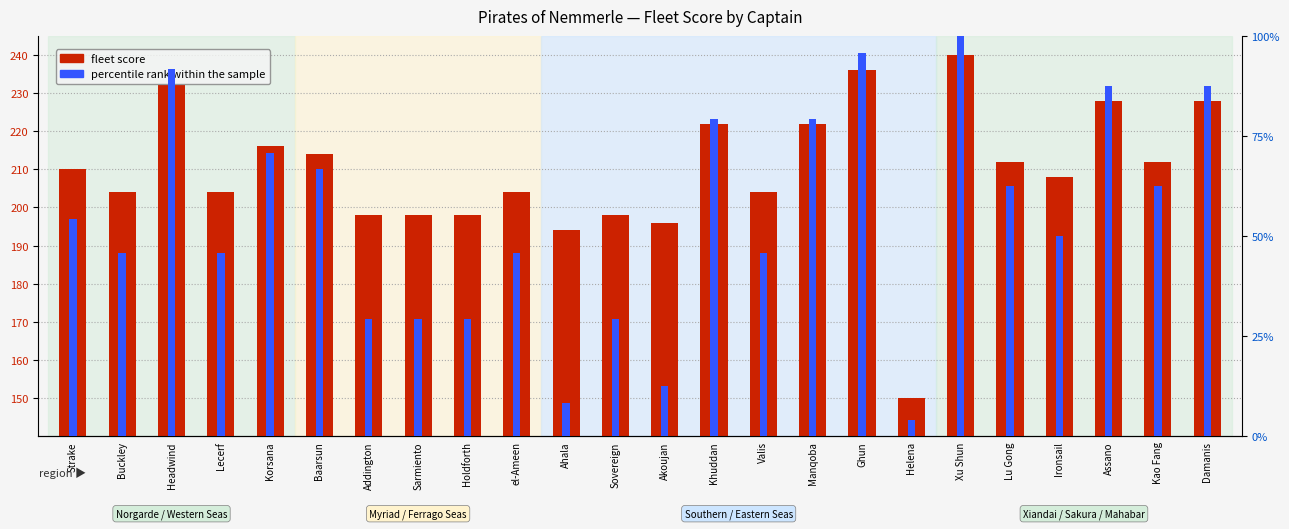

Which has a higher value, Holdforth or Ghun?

Ghun